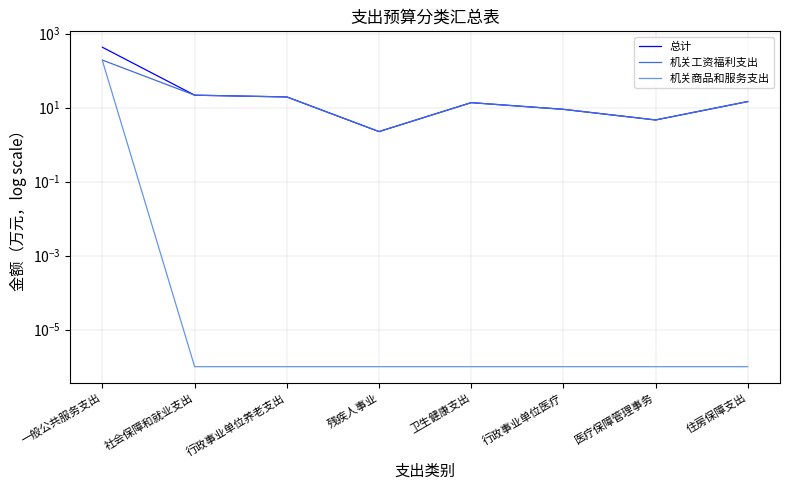

Which has a higher value, 行政事业单位医疗 or 住房保障支出?

住房保障支出